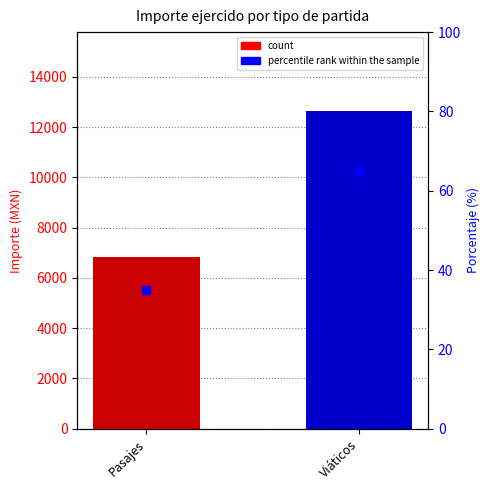

What is the change in value from Pasajes to Viáticos?

+5803